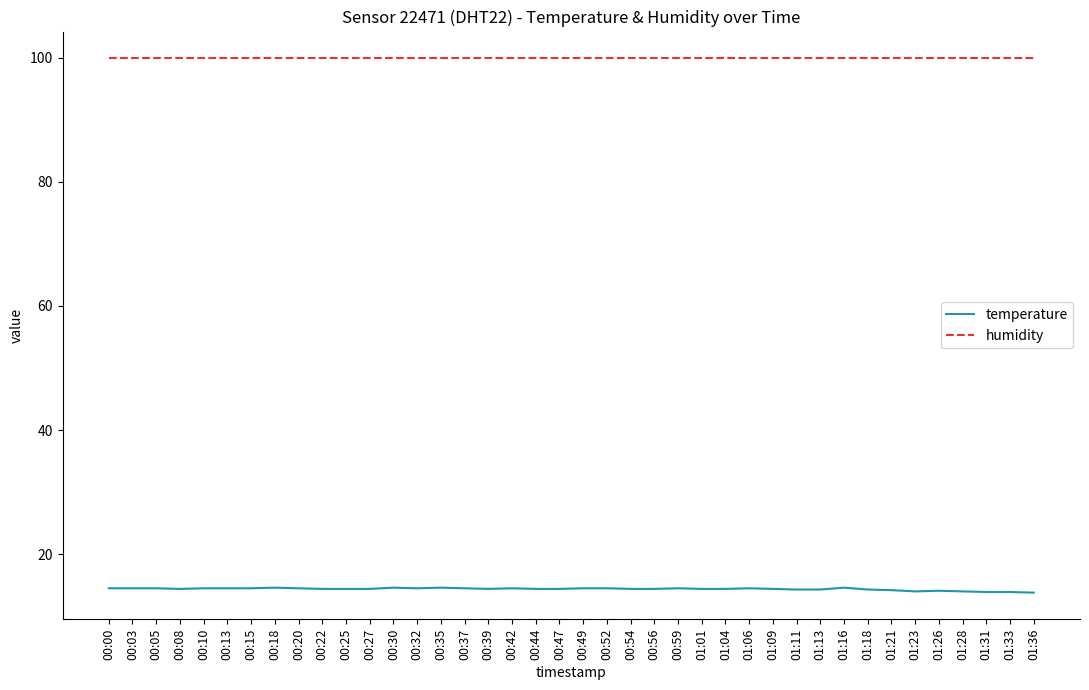

Rank the series by their average value, from highest to lowest.

humidity, temperature